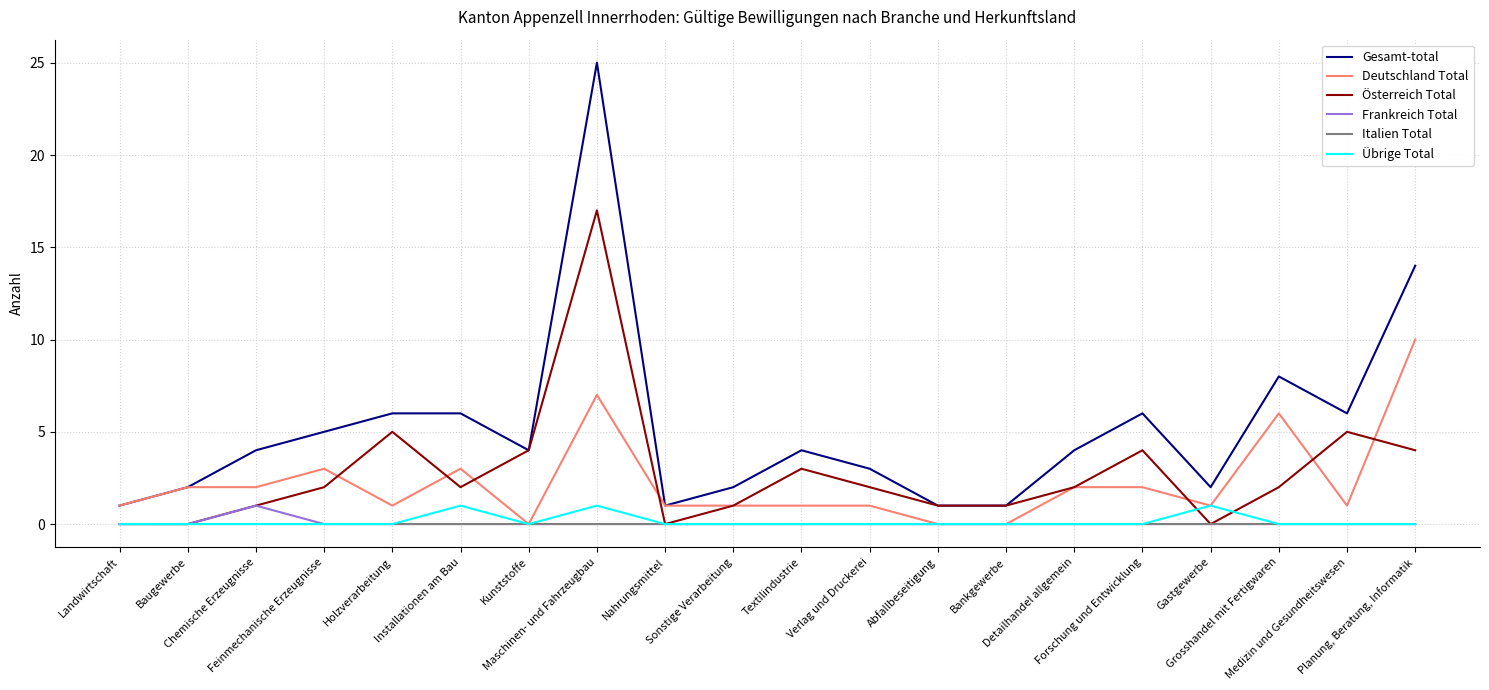

What is the maximum value shown in the chart?

25